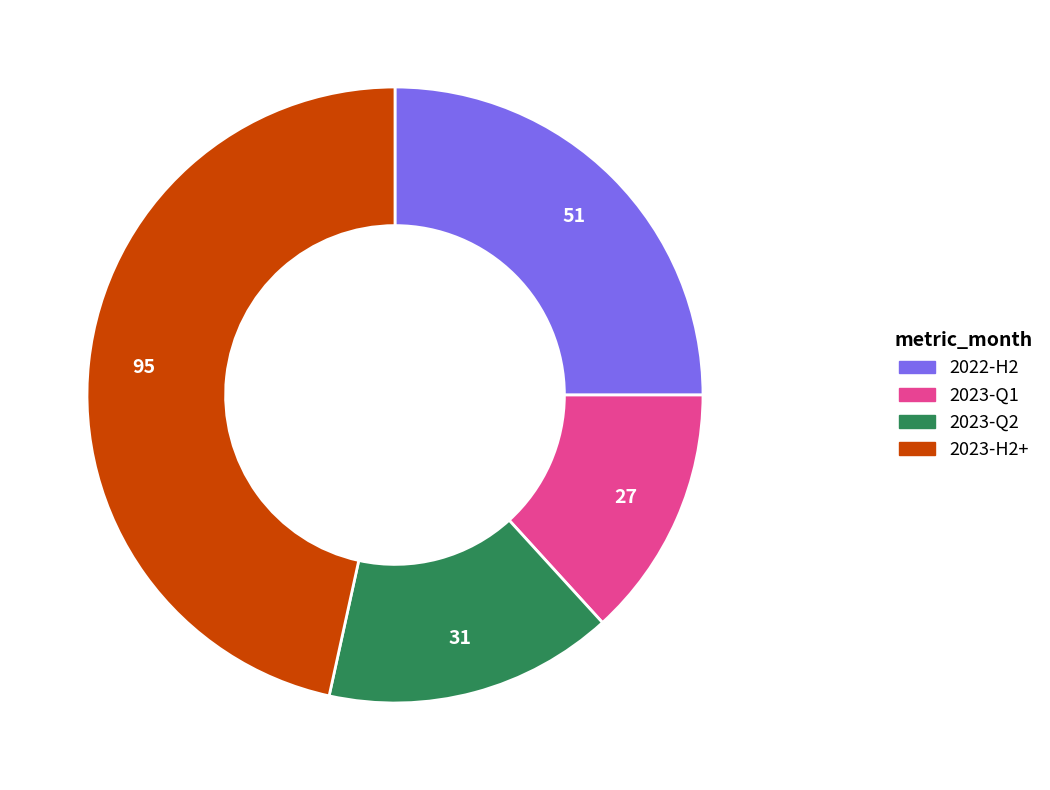

Is there any slice that represents more than half of the pie?

No